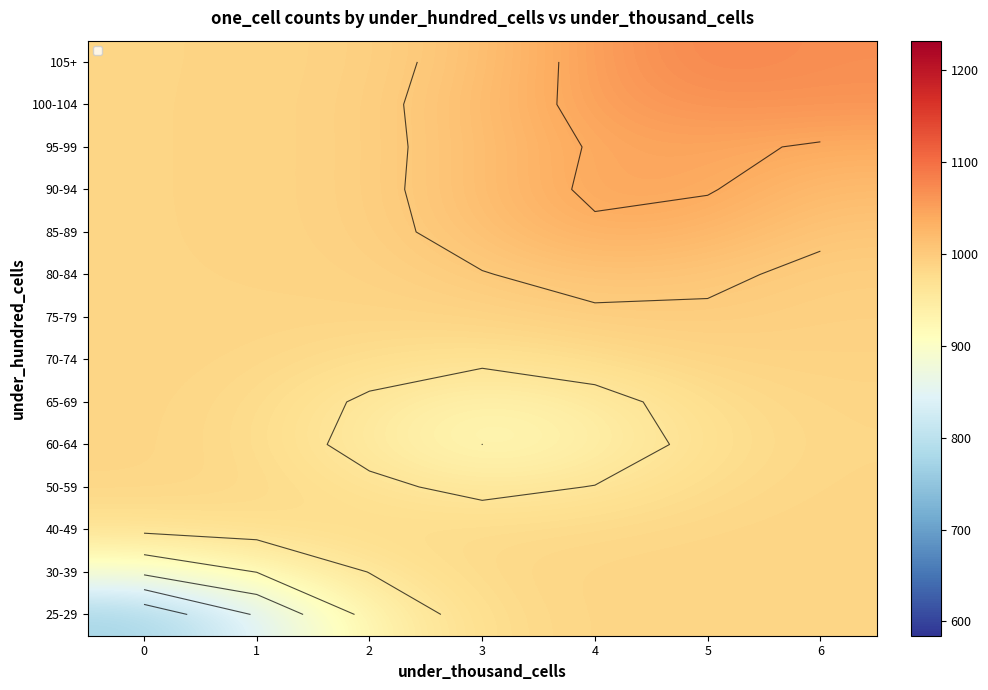

Is the value of 60-64 at 0 greater than the value of 85-89 at 0?

No